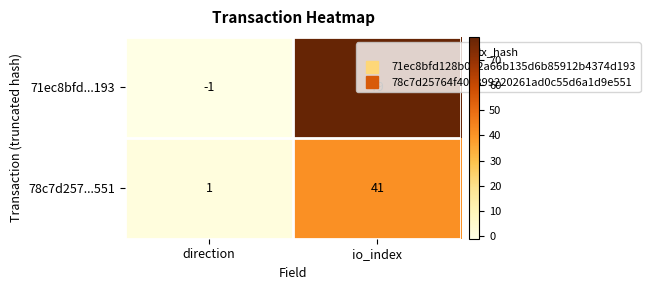

The 78c7d257...551 series shows 41 at io_index. True or false?

True